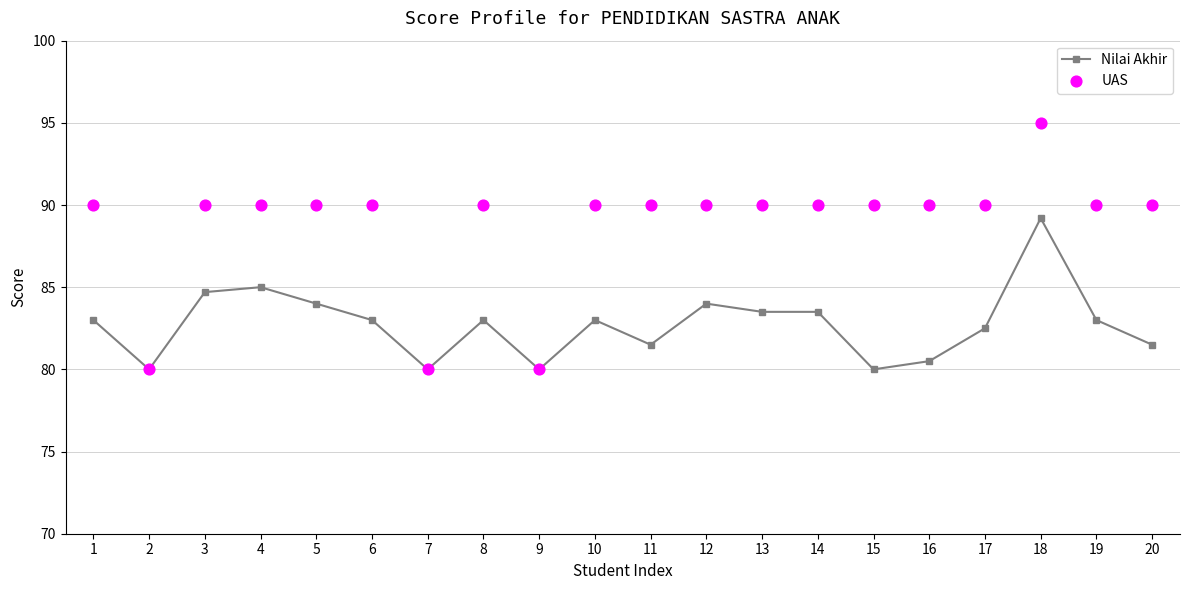

Which series contains the lowest Y value?

Nilai Akhir